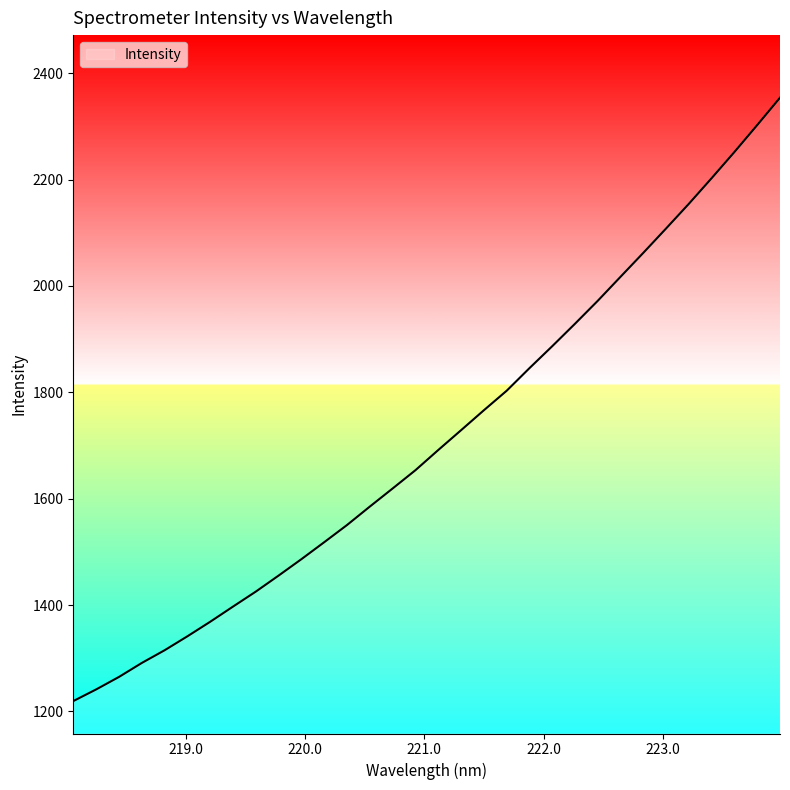

Does the chart have visible grid lines?

No